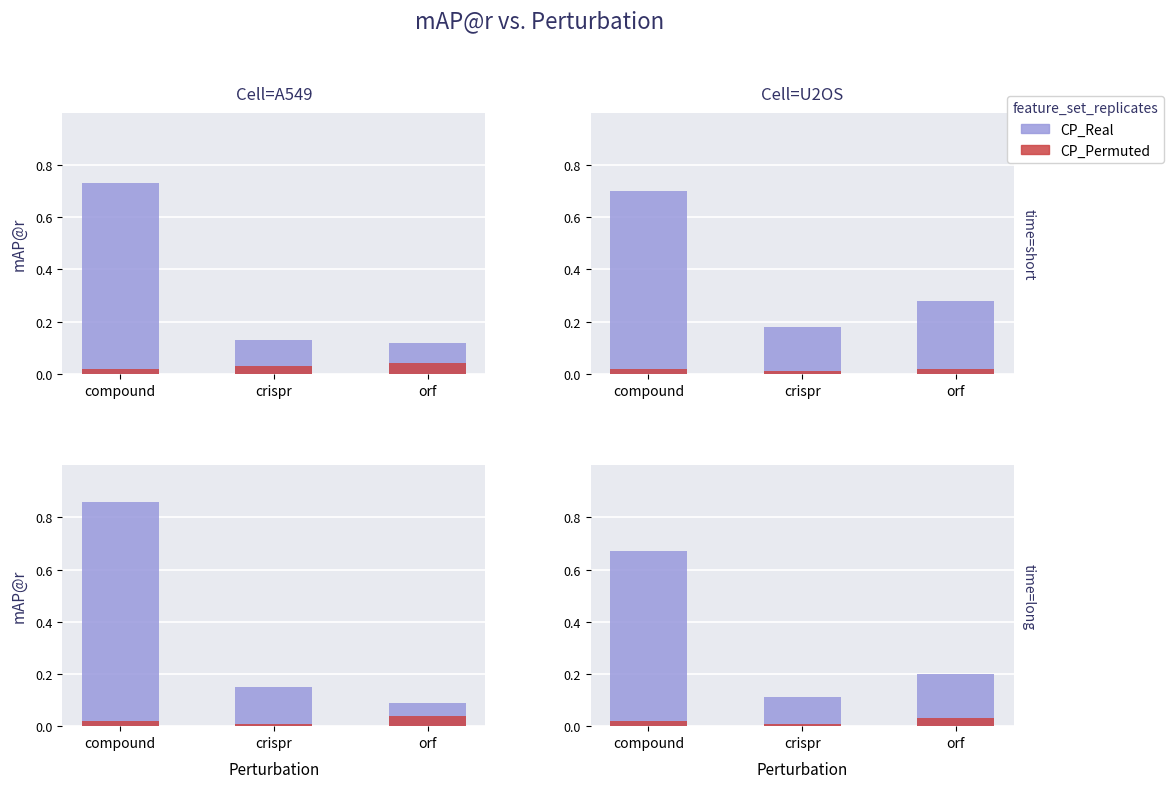

Does the chart contain stacked bars?

No